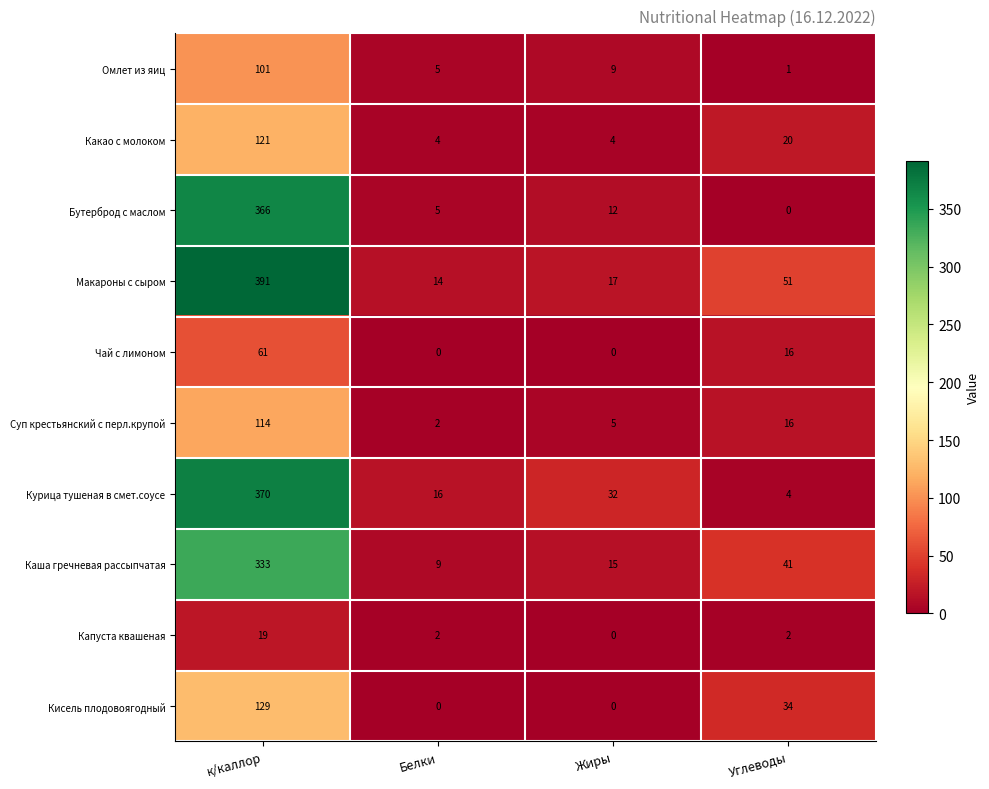

The value of Суп крестьянский с перл.крупой at Белки is 3. True or false?

False